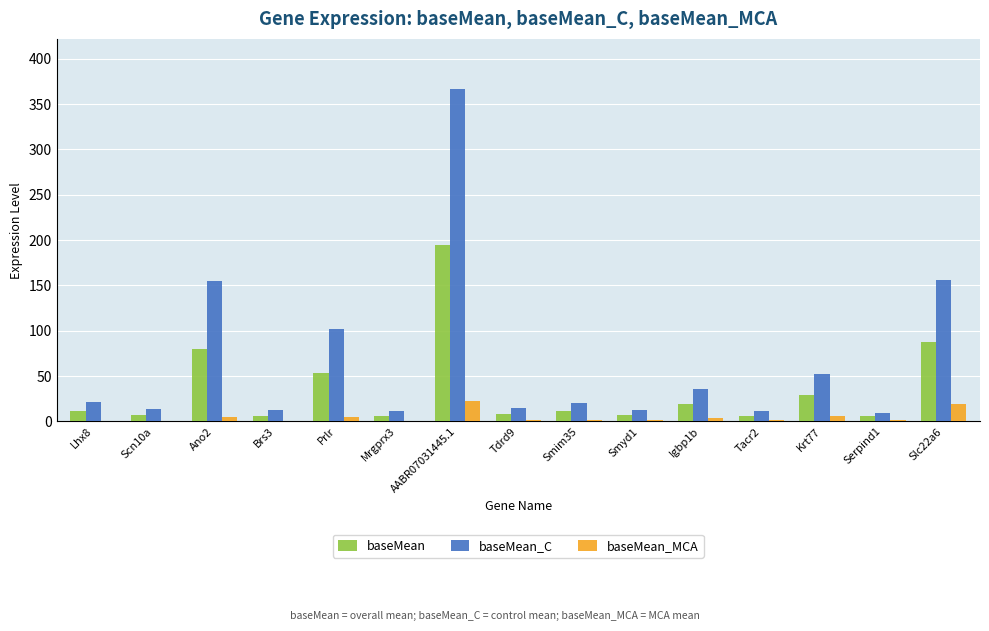

Are the bars grouped side by side (vs. stacked)?

Yes